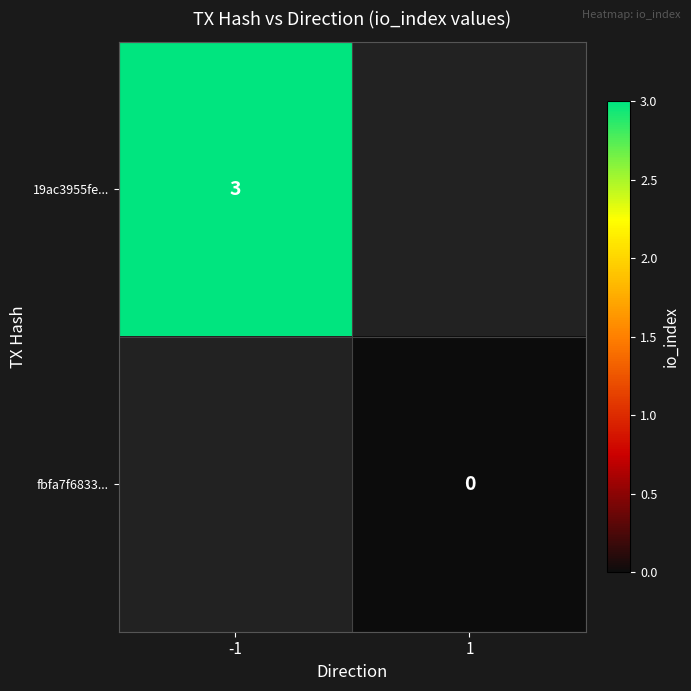

True or false: 19ac3955fe... has a value of 3 at -1.

True